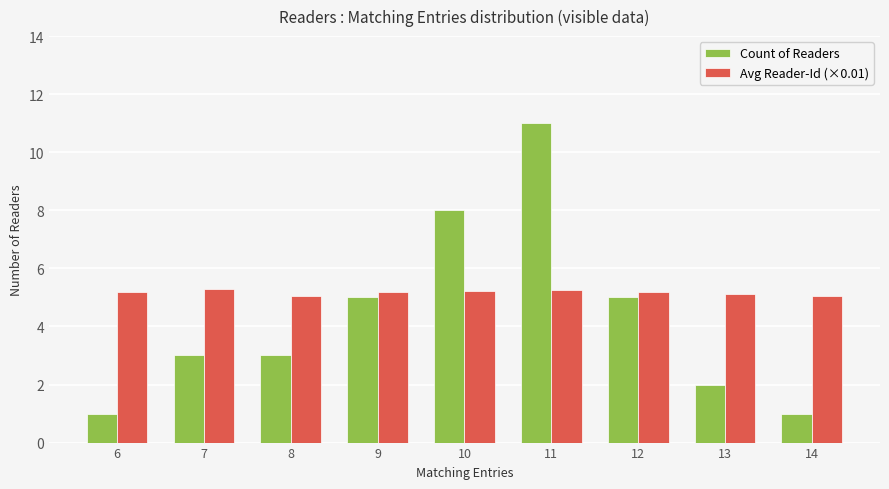

The value of Count of Readers at 11 is 4.5. True or false?

False